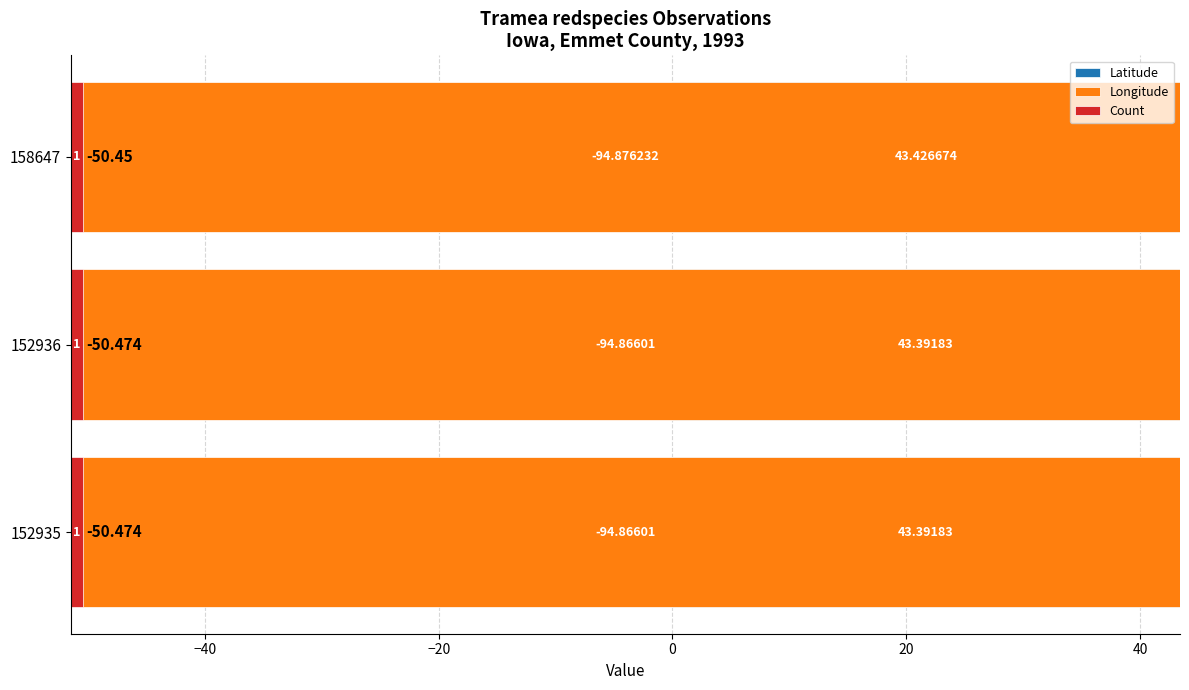

At −60, list the series in order from smallest to largest.

Longitude, Count, Latitude